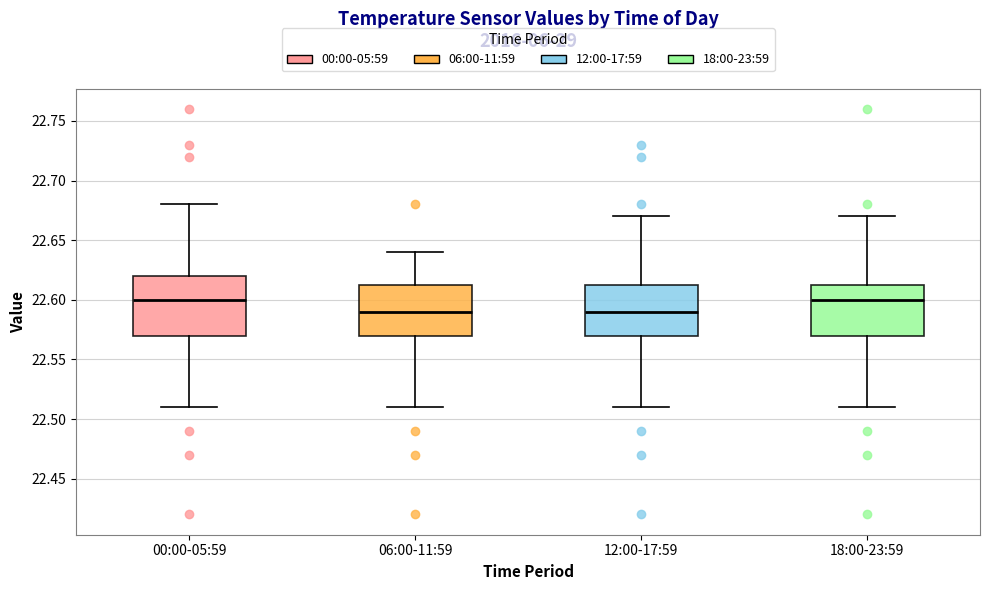

Which box is the tallest, from its lower edge to its upper edge?

00:00-05:59